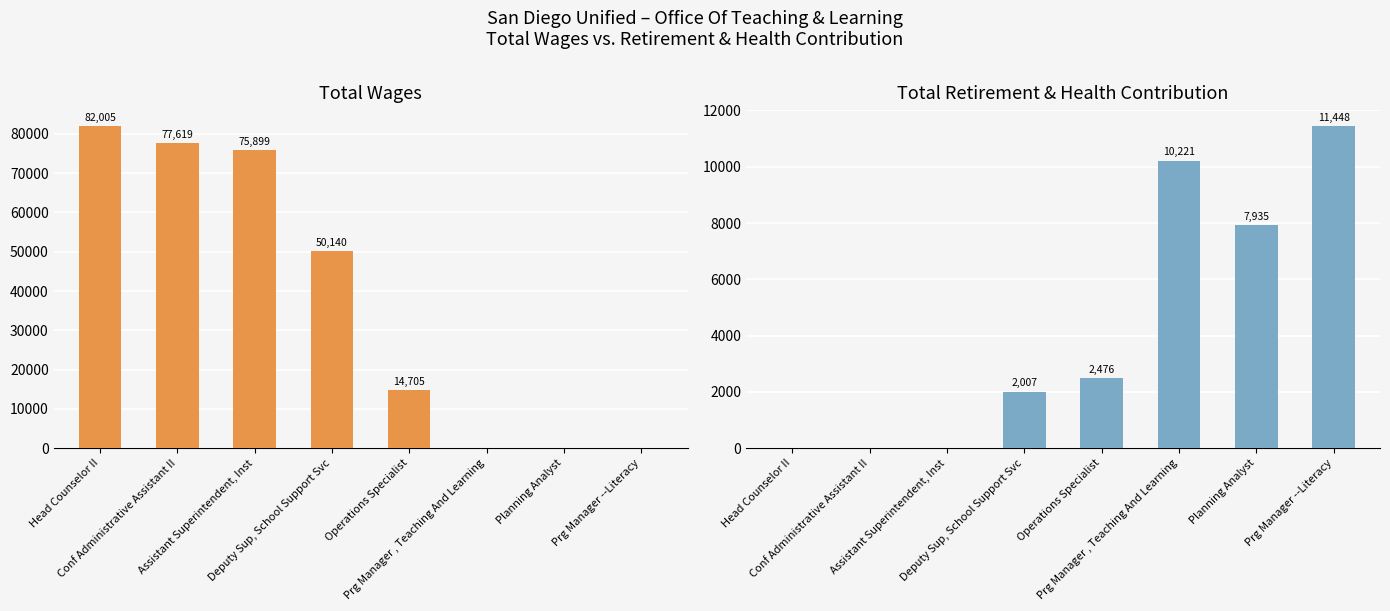

Between Head Counselor II and Assistant Superintendent, Inst, which series saw the biggest shift?

Total Wages